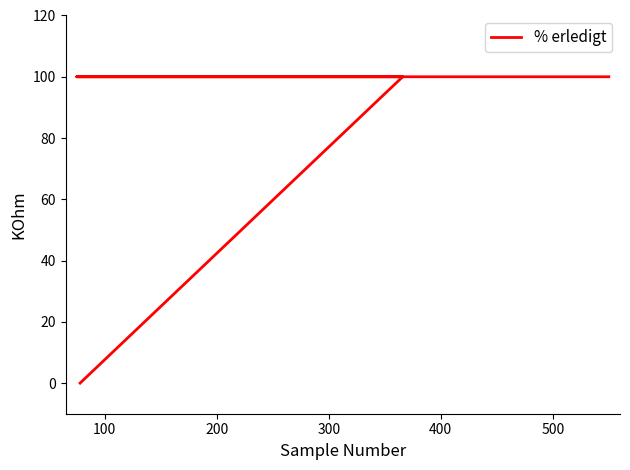

Reading left to right, extract all data points from this chart.

100	100	100	100	0